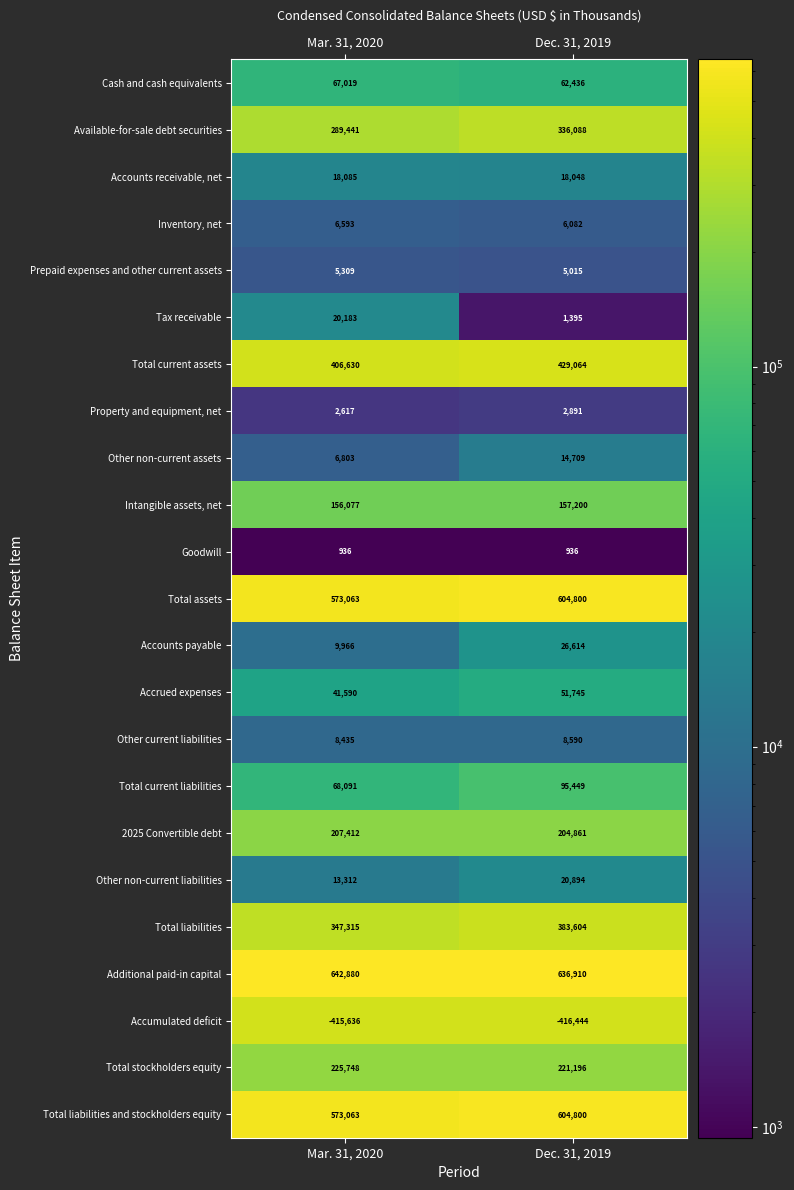

What is the average value of the Total liabilities series?

365460